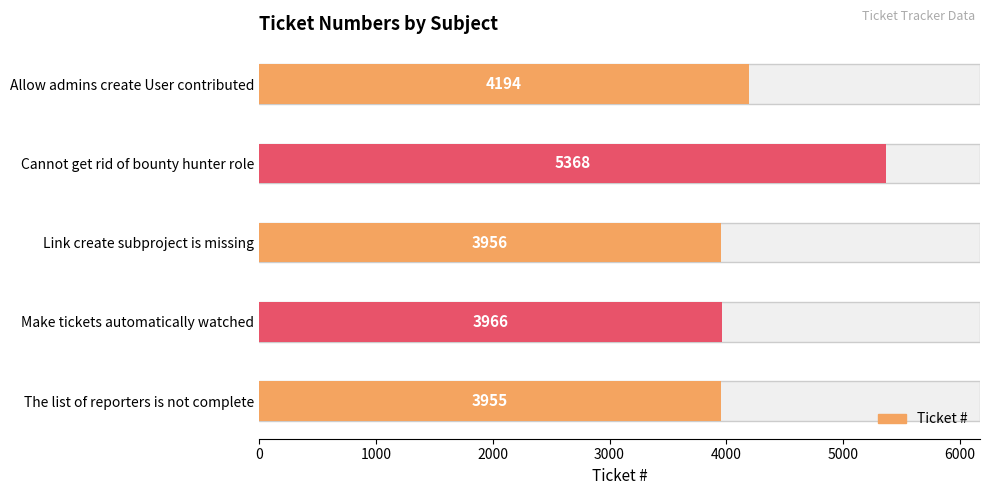

What is the value of the 5th bar from the left?

4194